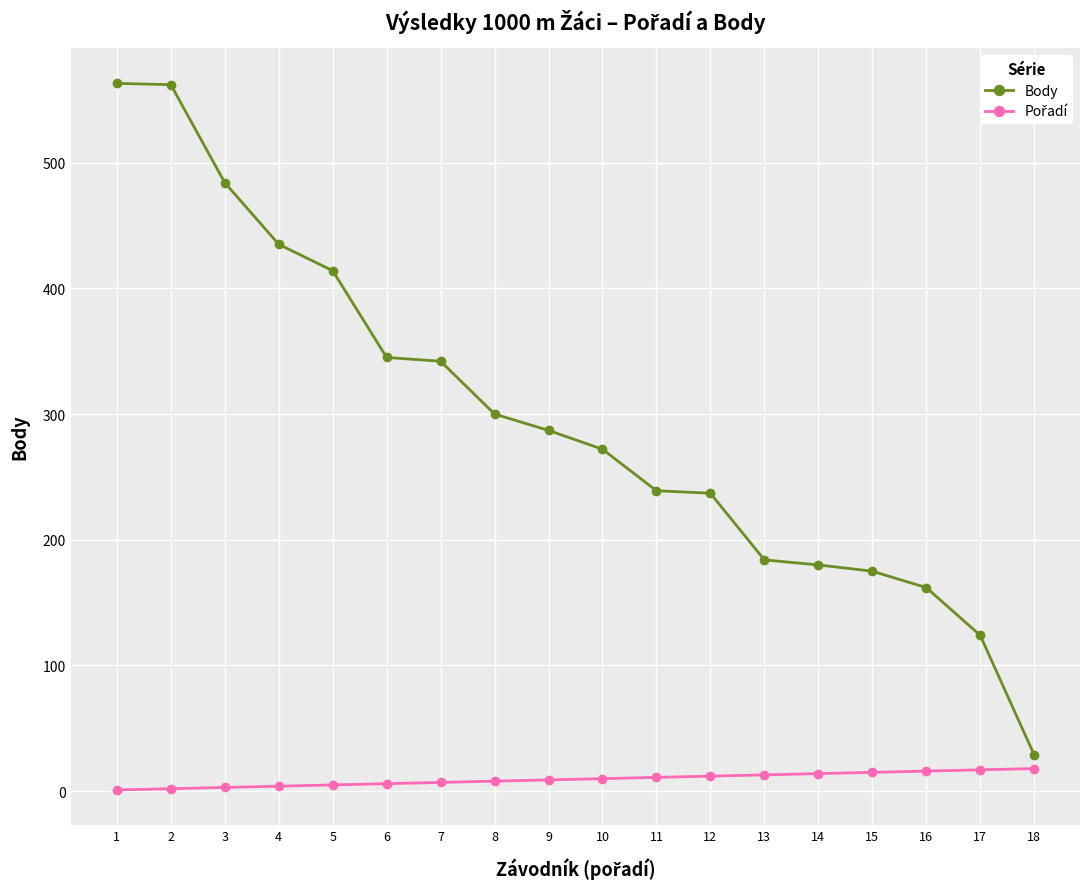

At which label does Body reach its minimum?

18